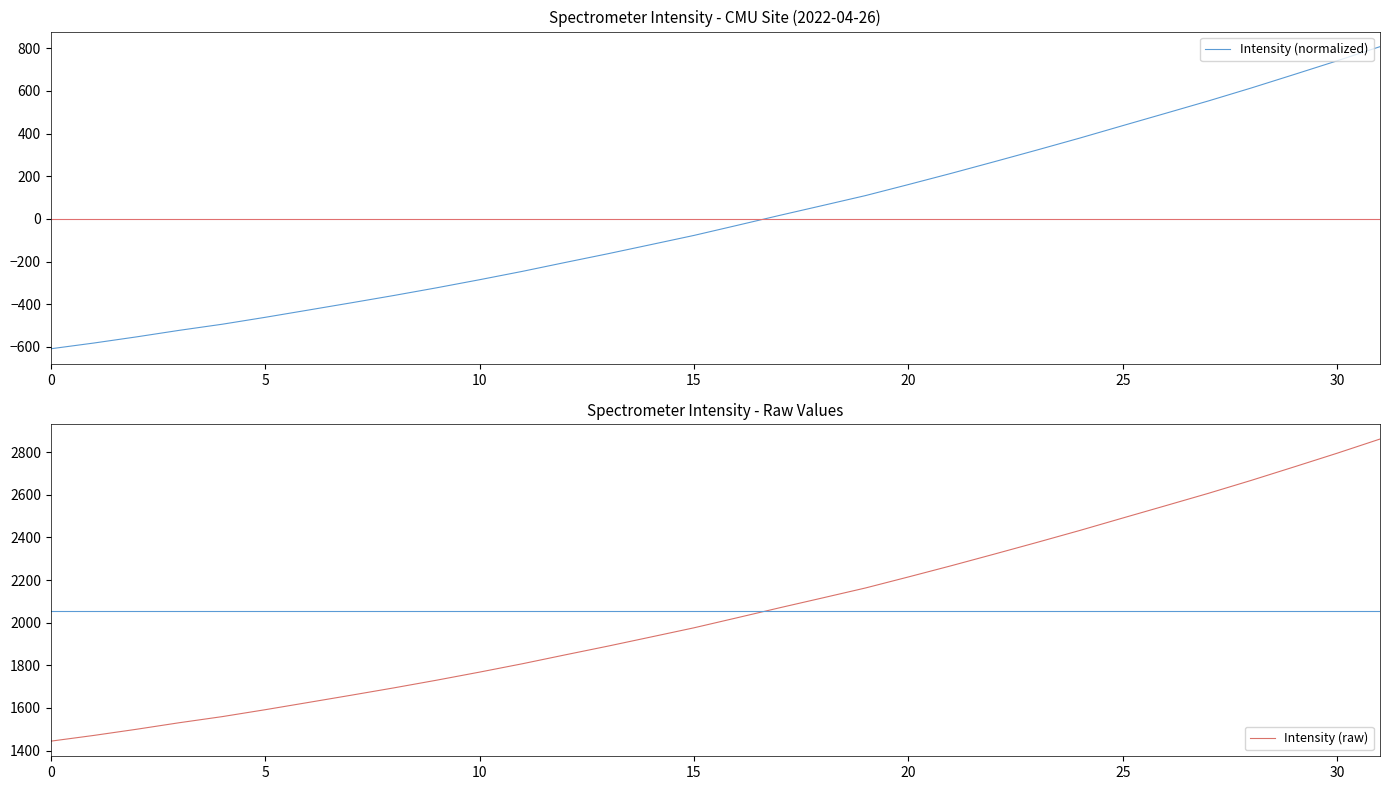

Is it true that Intensity (raw) equals 2730.8 at 29?

True